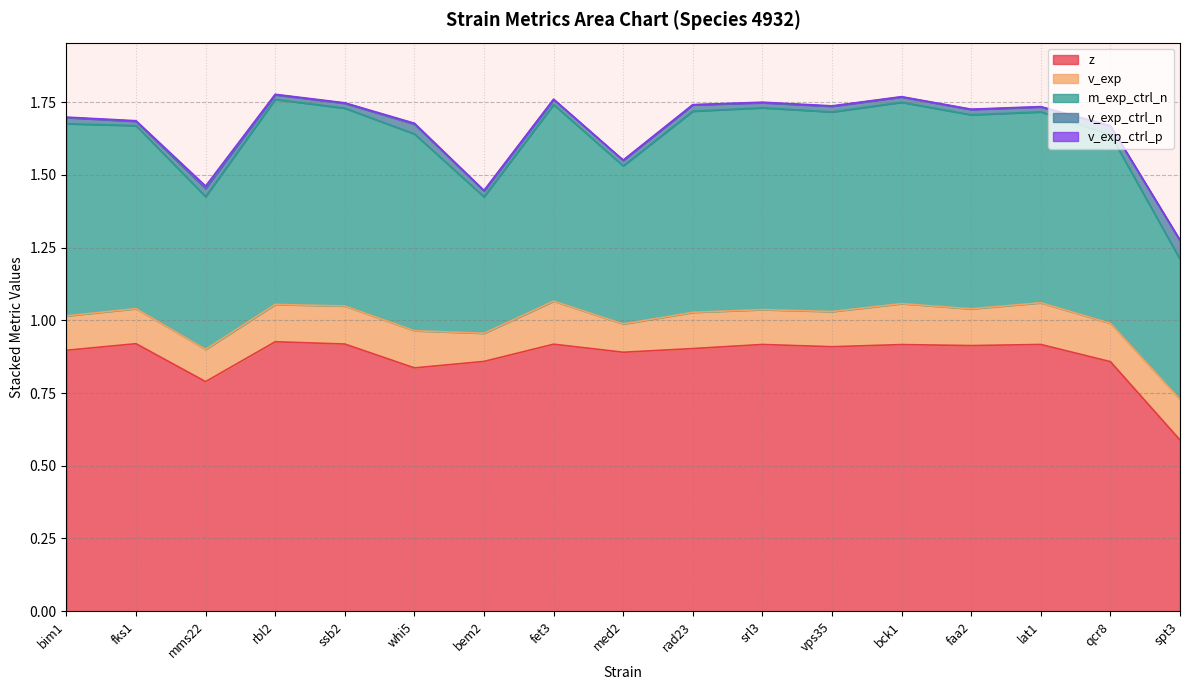

How many lines are shown in the chart?

5